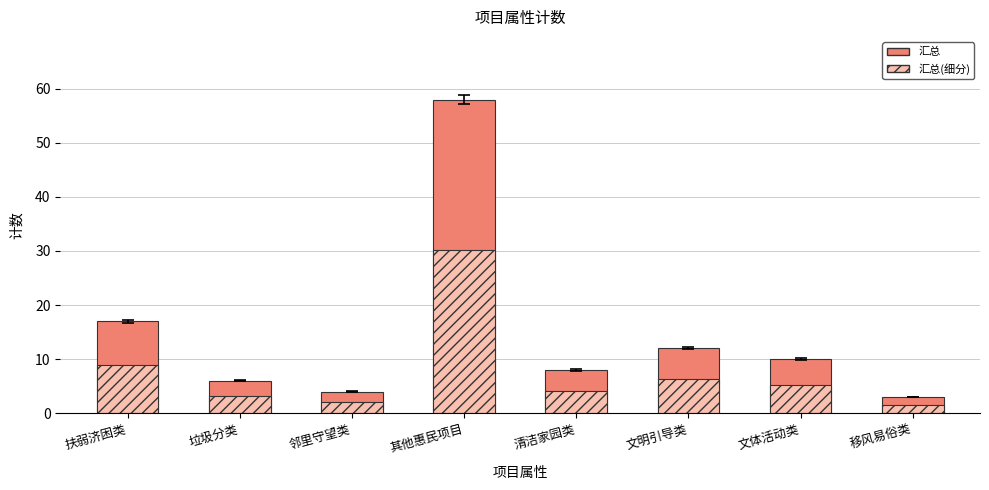

List the series in order of their overall mean, lowest first.

汇总(细分), 汇总